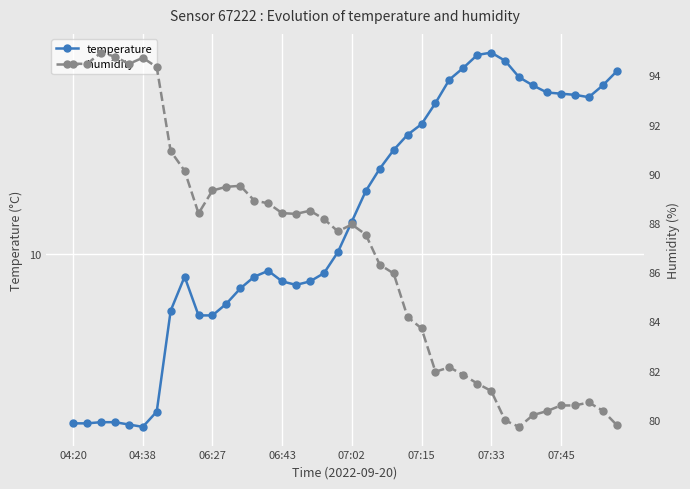

What is the average value of the temperature series?

10.3